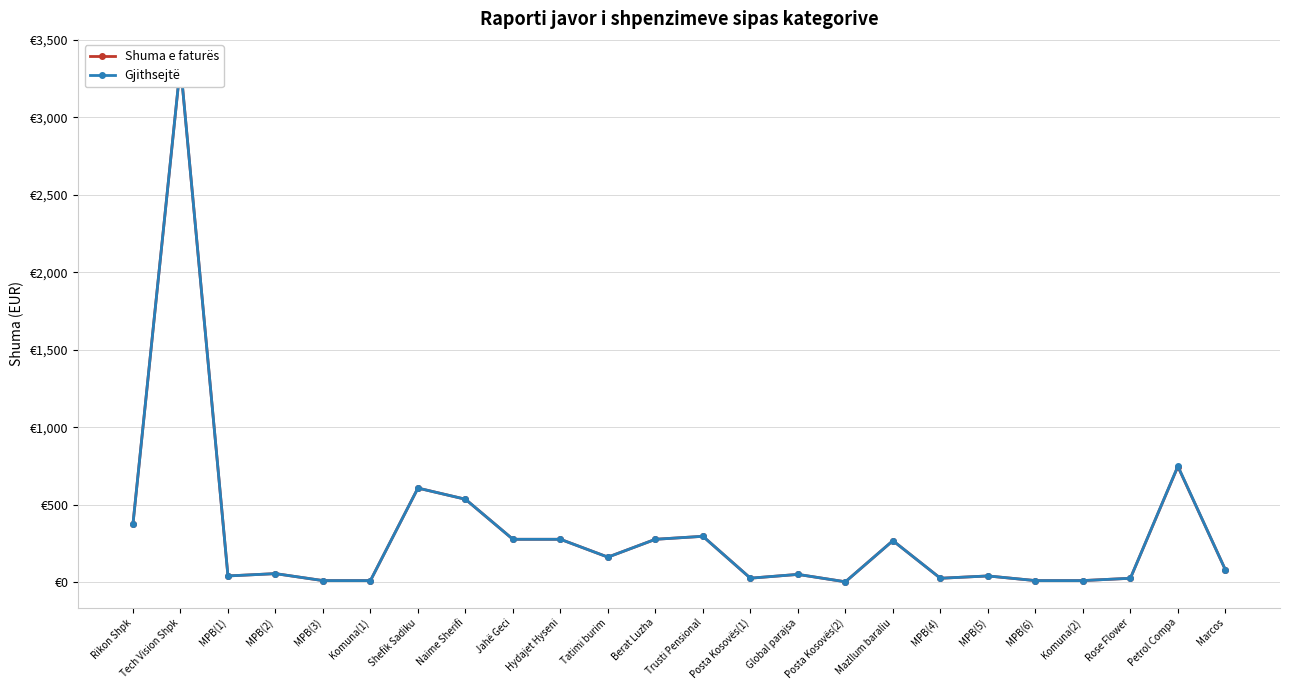

What is the lowest value of the Shuma e faturës series?

2.2